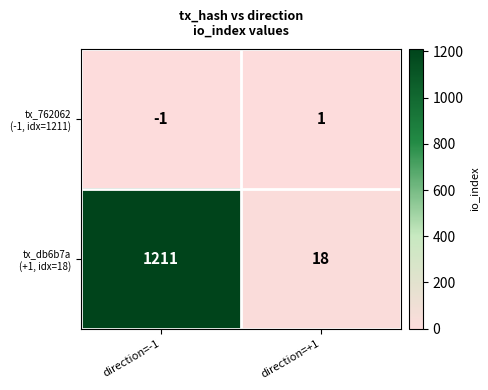

At how many categories does at least one series exceed 813?

1